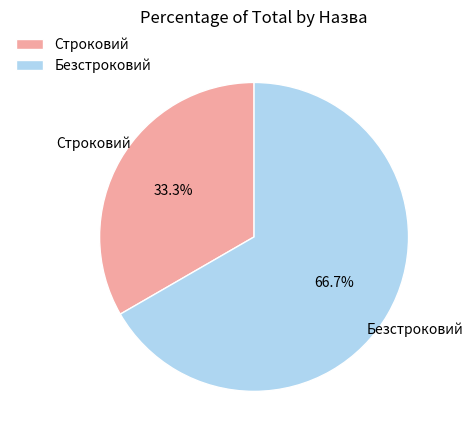

What percentage do Безстроковий and Строковий together represent?

100.0%